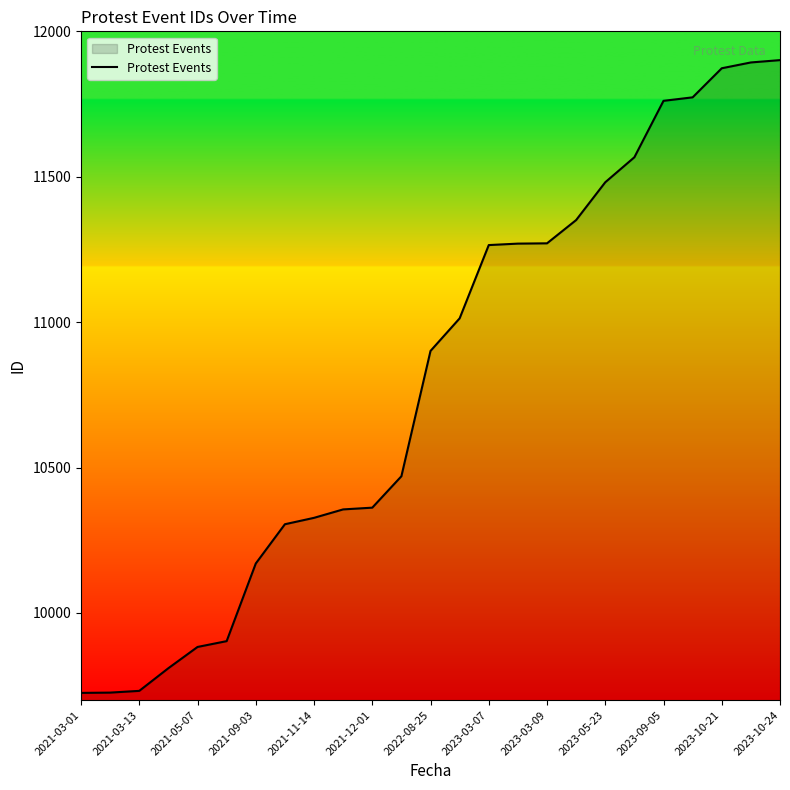

How many lines are shown in the chart?

1